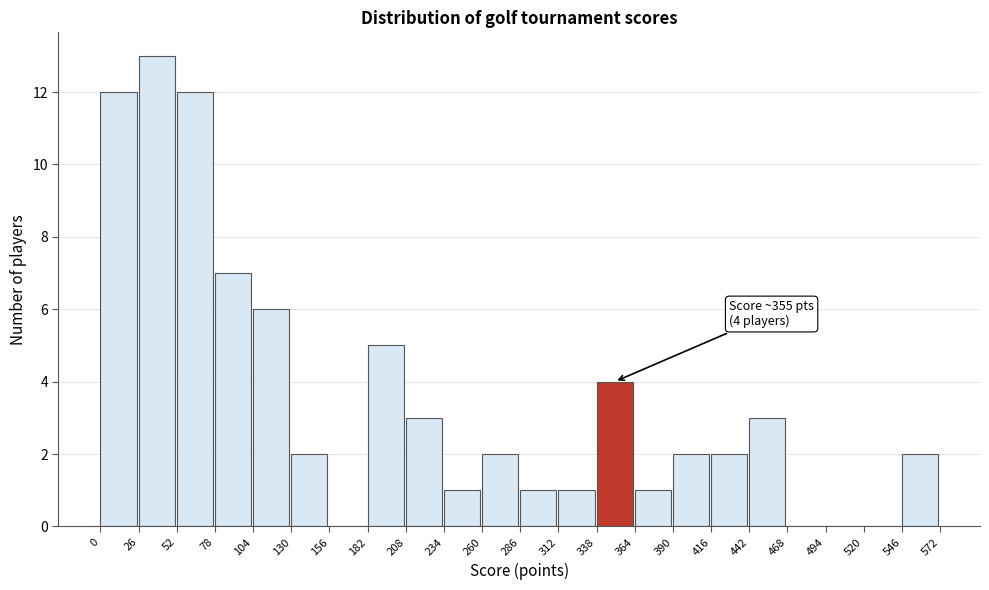

Over which range of the x-axis is the bar tallest?

26 to 52